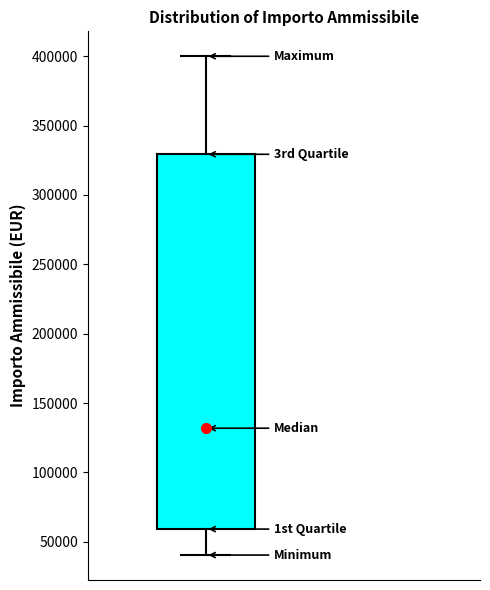

Transcribe this box plot: give where the median line is, the range the box spans, and where the two whiskers end, as read against the y-axis. The values are not printed on the chart, so give them approximately, as read against the axis.

median 130000, box 60000 to 330000, whiskers 40000 to 400000